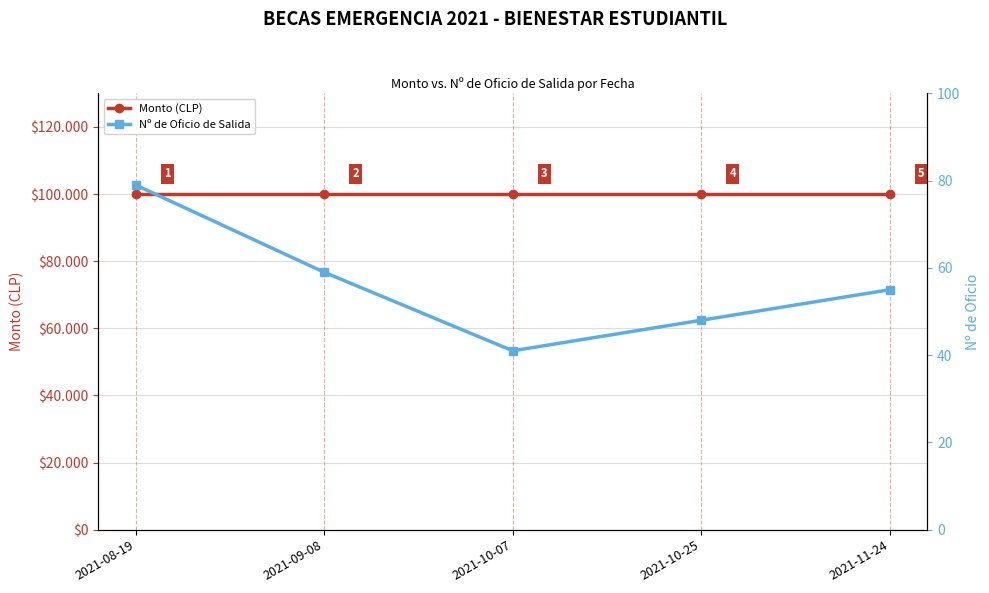

Which series has the largest total across all categories?

Monto (CLP)